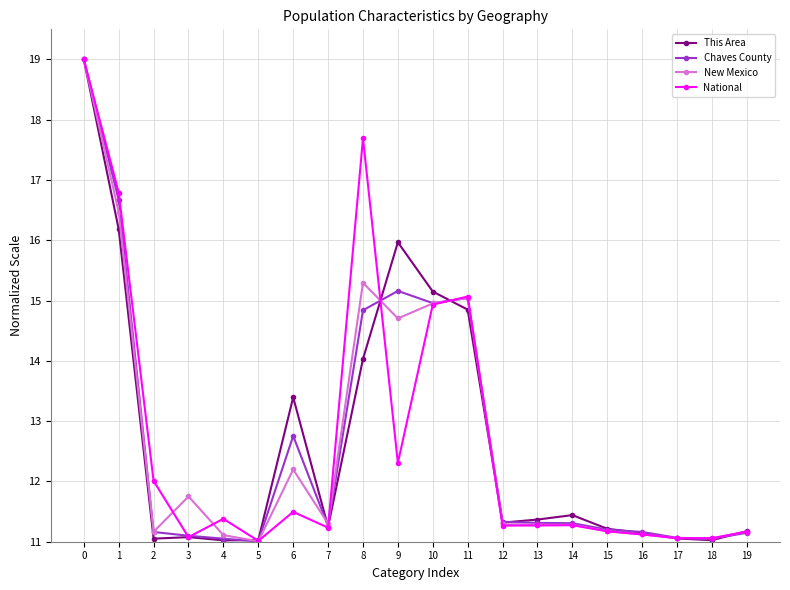

What is the greatest value displayed?

19.0